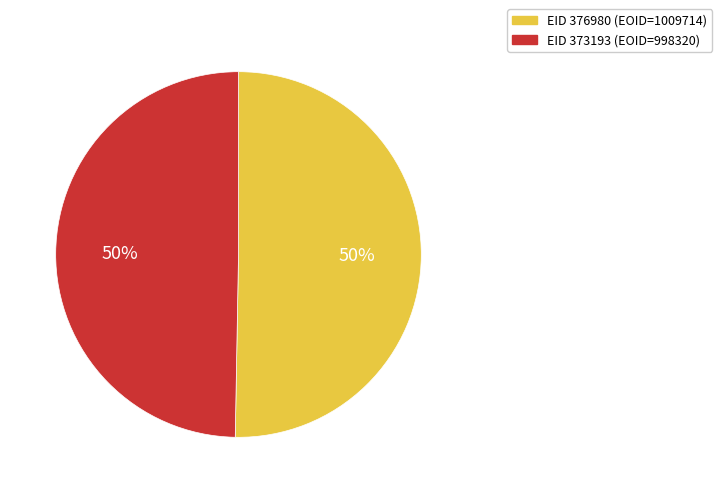

To the nearest percent, what is the average slice percentage?

50%